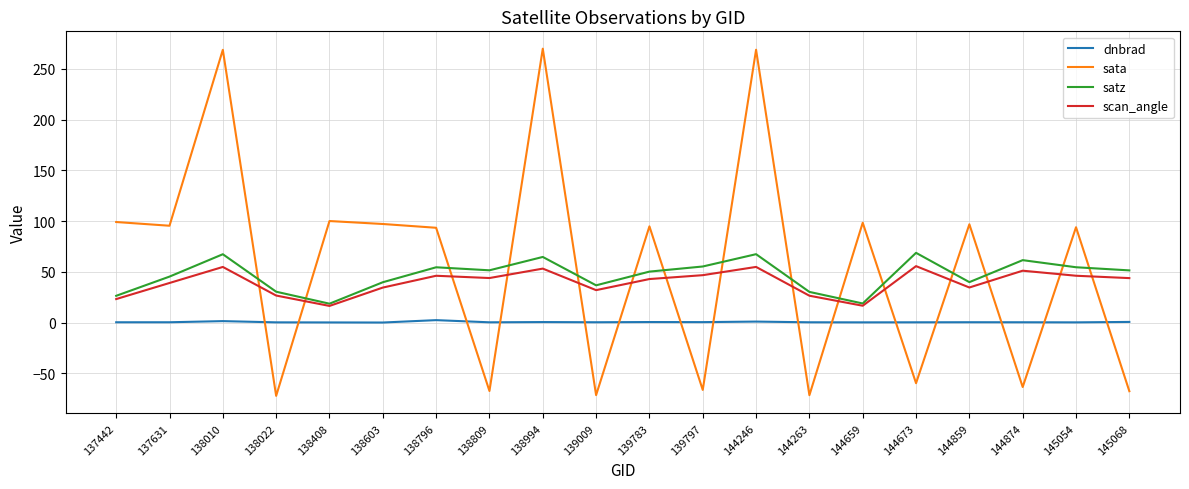

What is the difference between the maximum and minimum values in the scan_angle series?

39.2